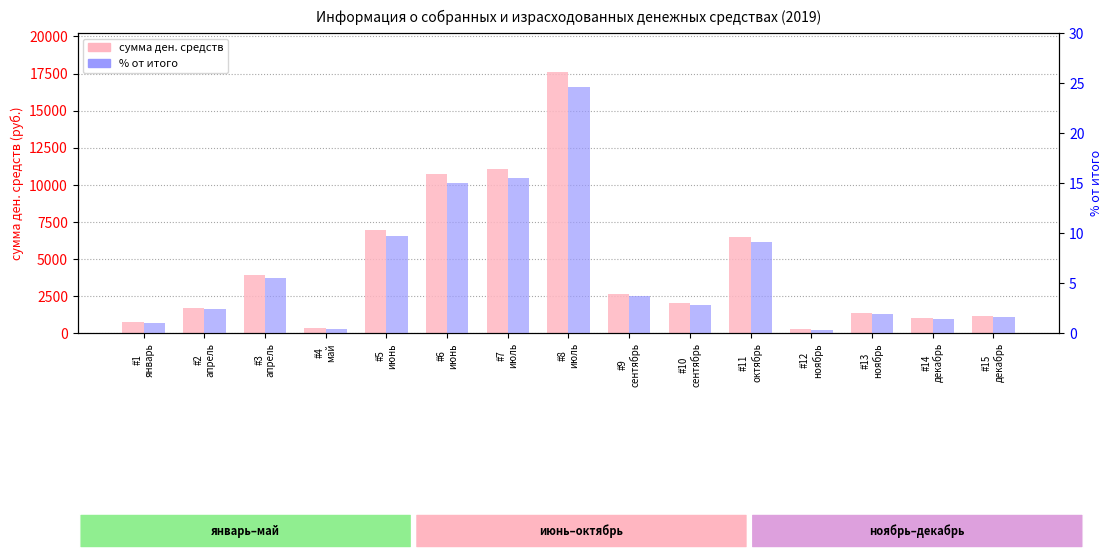

What is the value of the сумма ден. средств bar at the 6th from the left?

10744.0